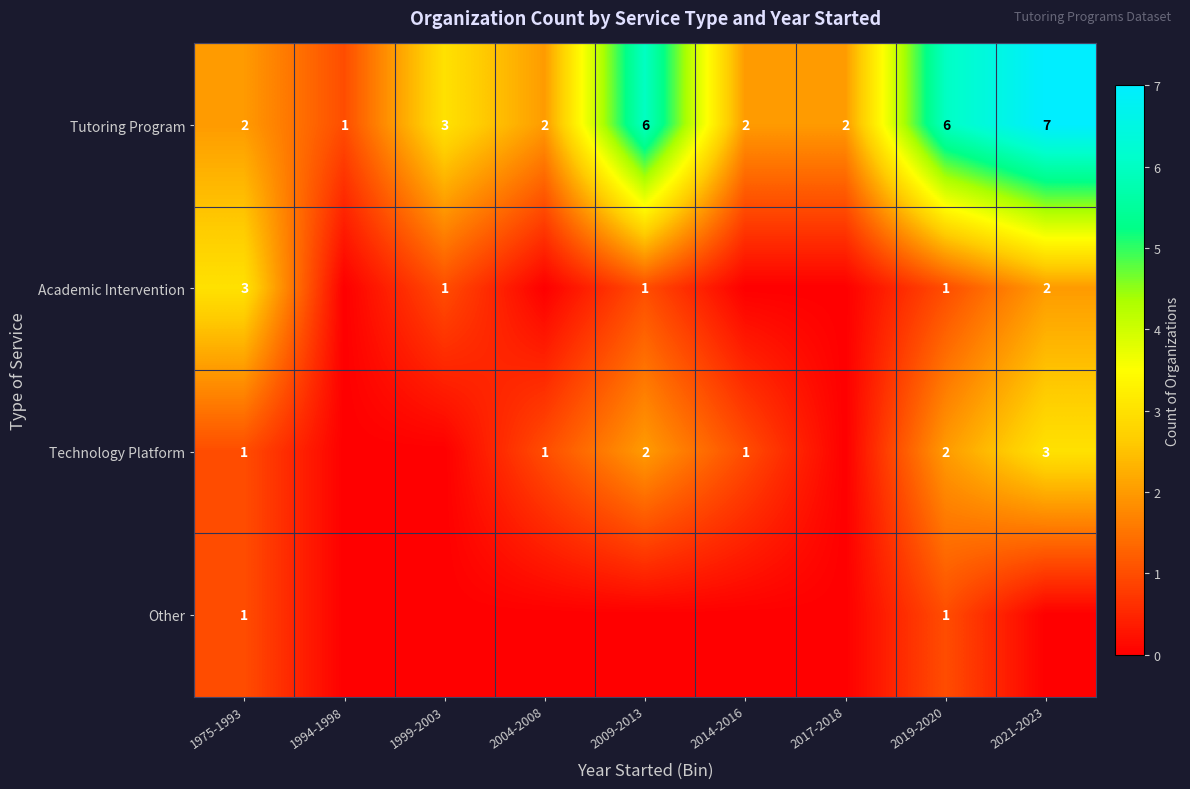

What is the greatest value displayed?

7